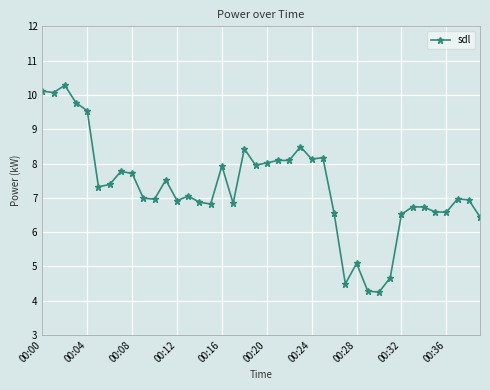

What is the maximum value shown in the chart?

10.3